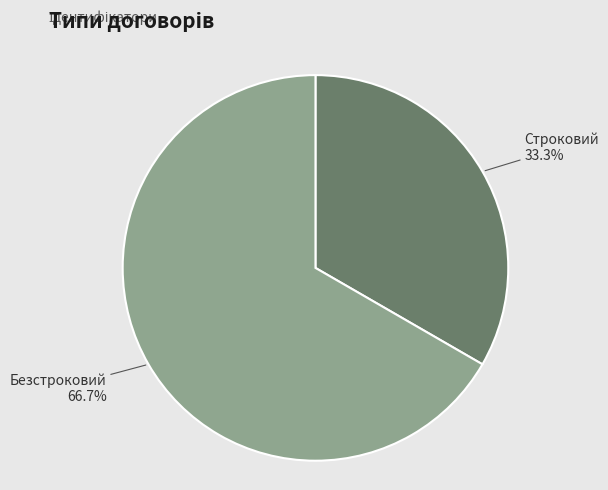

How many segments does this pie chart have?

2